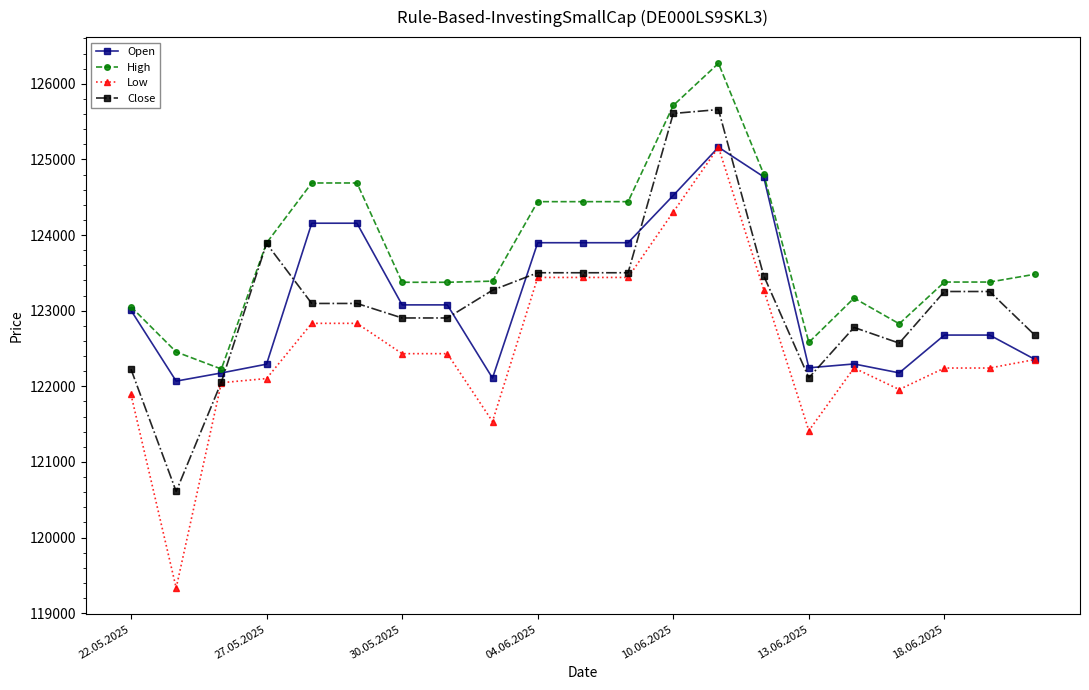

Which series has the largest total across all categories?

High